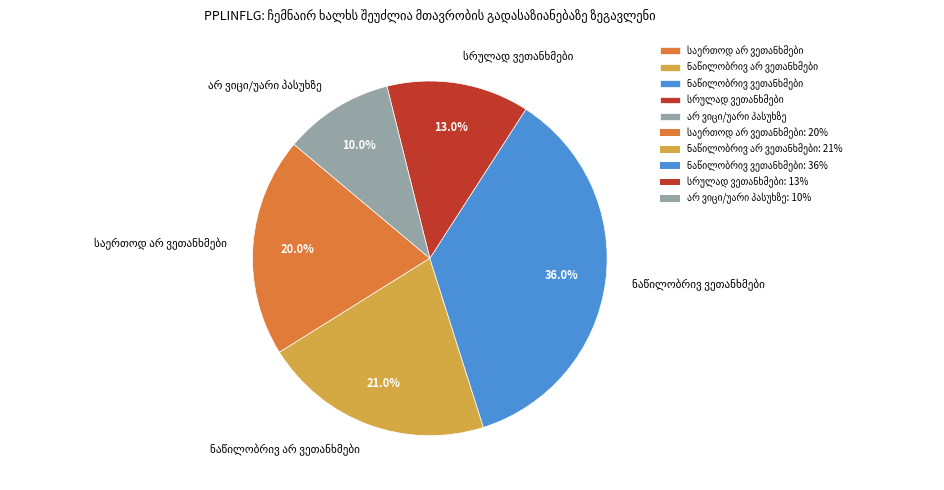

Is there any slice that represents more than half of the pie?

No